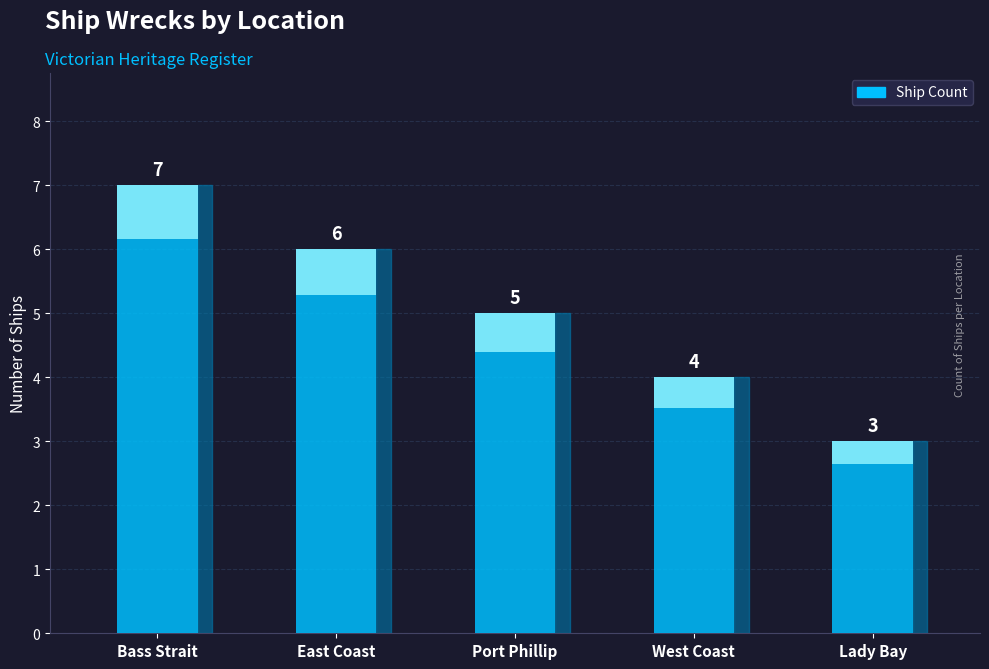

What is the difference between the values at West Coast and East Coast?

2